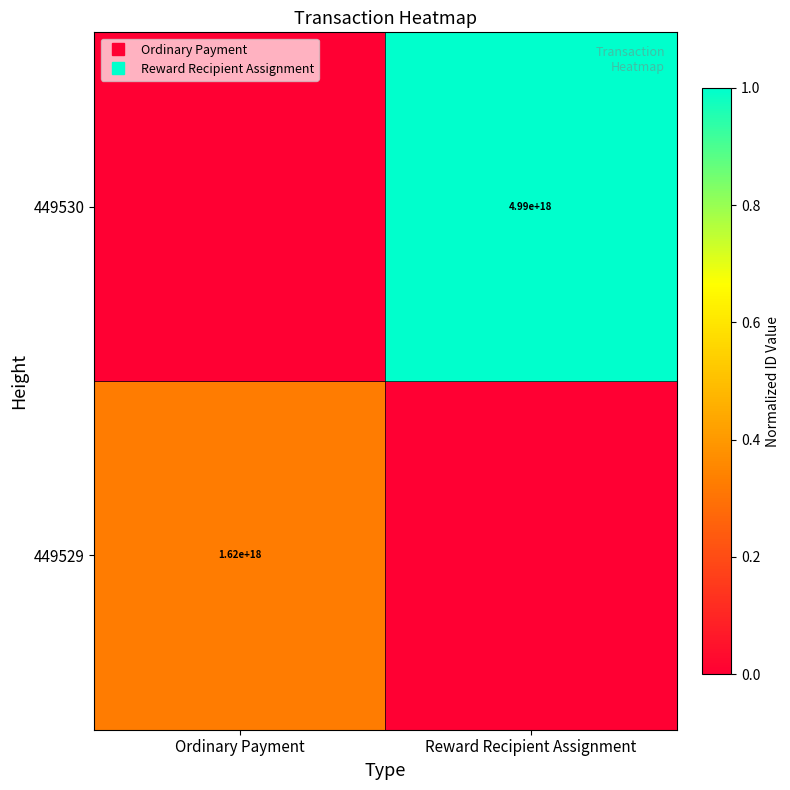

Which series has the largest total across all categories?

449530